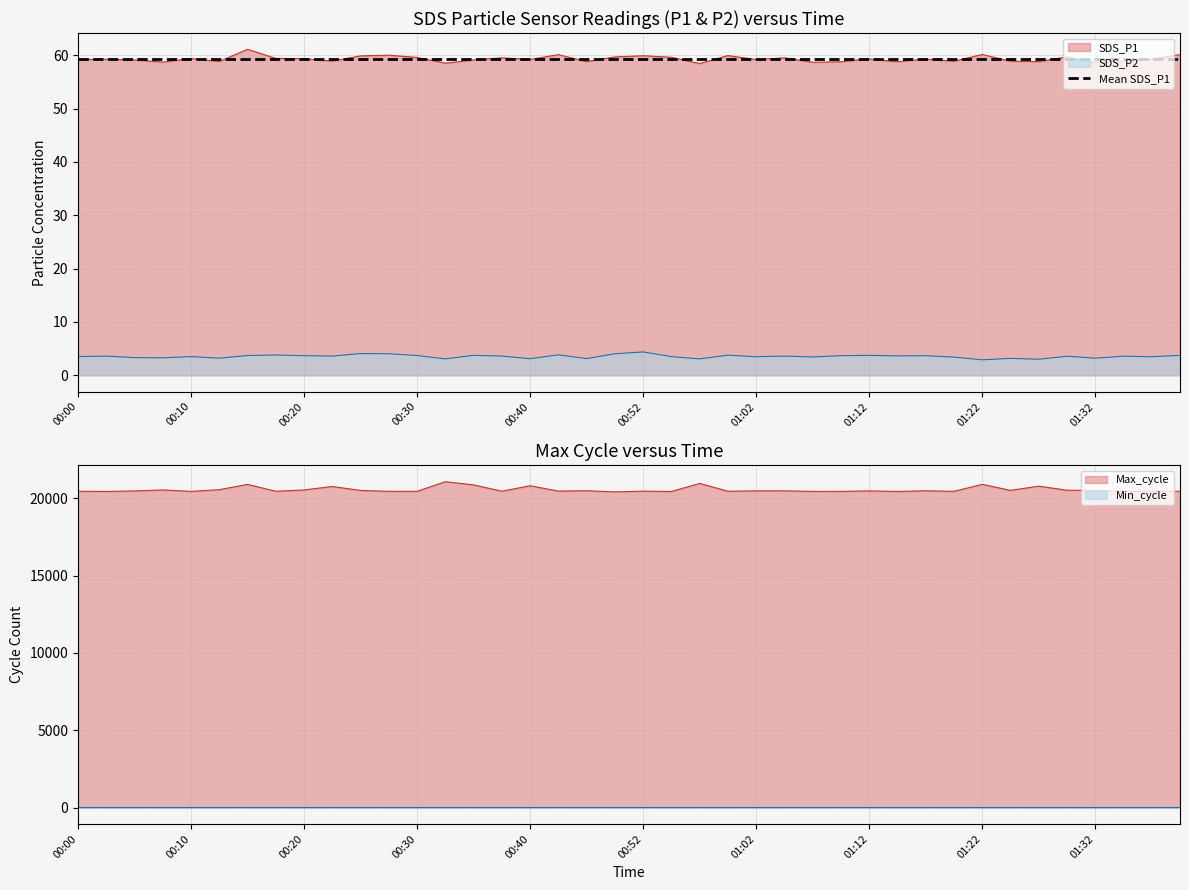

True or false: SDS_P2 and SDS_P1 intersect in this chart.

False